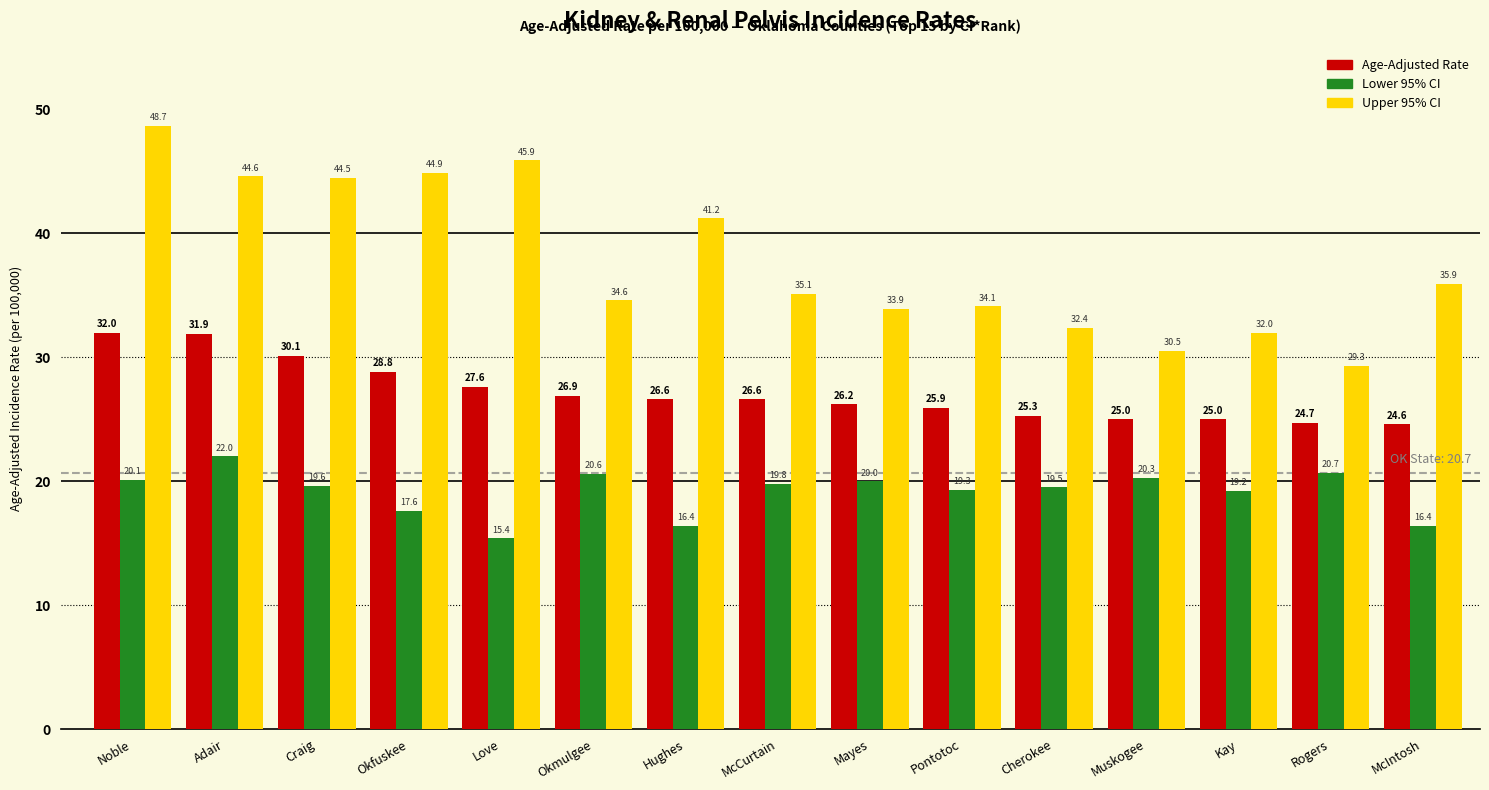

How many data points in Upper 95% CI are above 35?

8